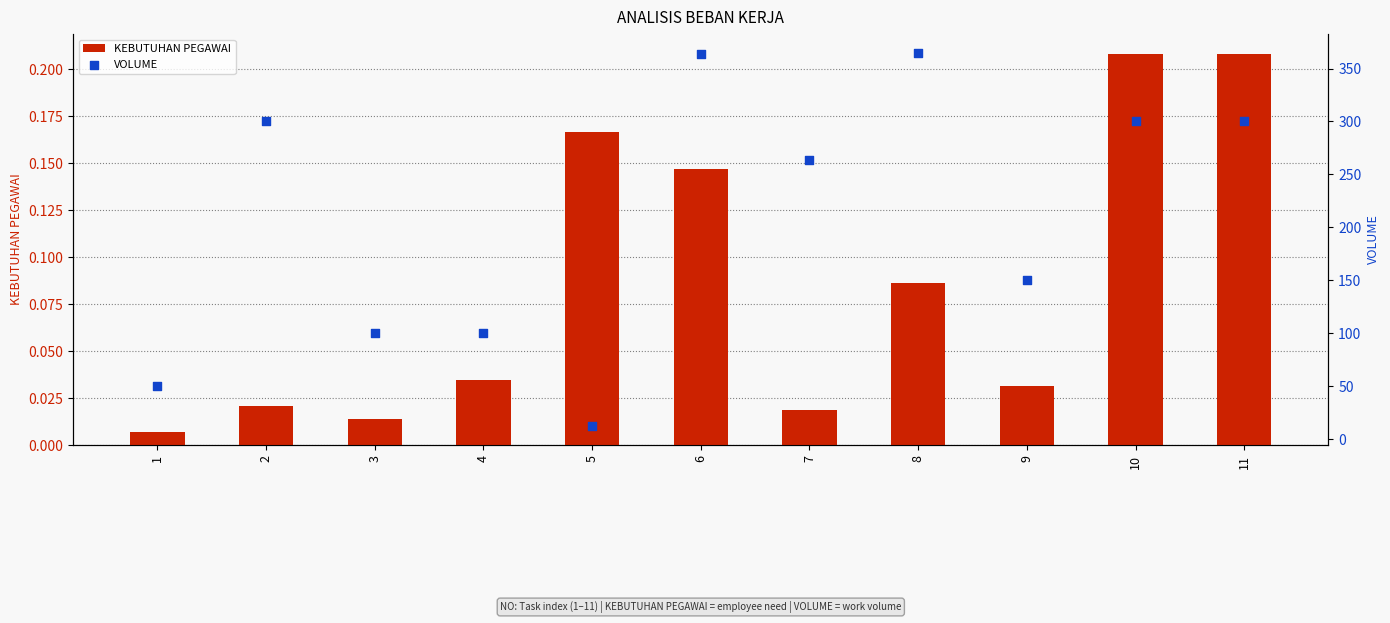

What is the total value across all series at 4?

100.0